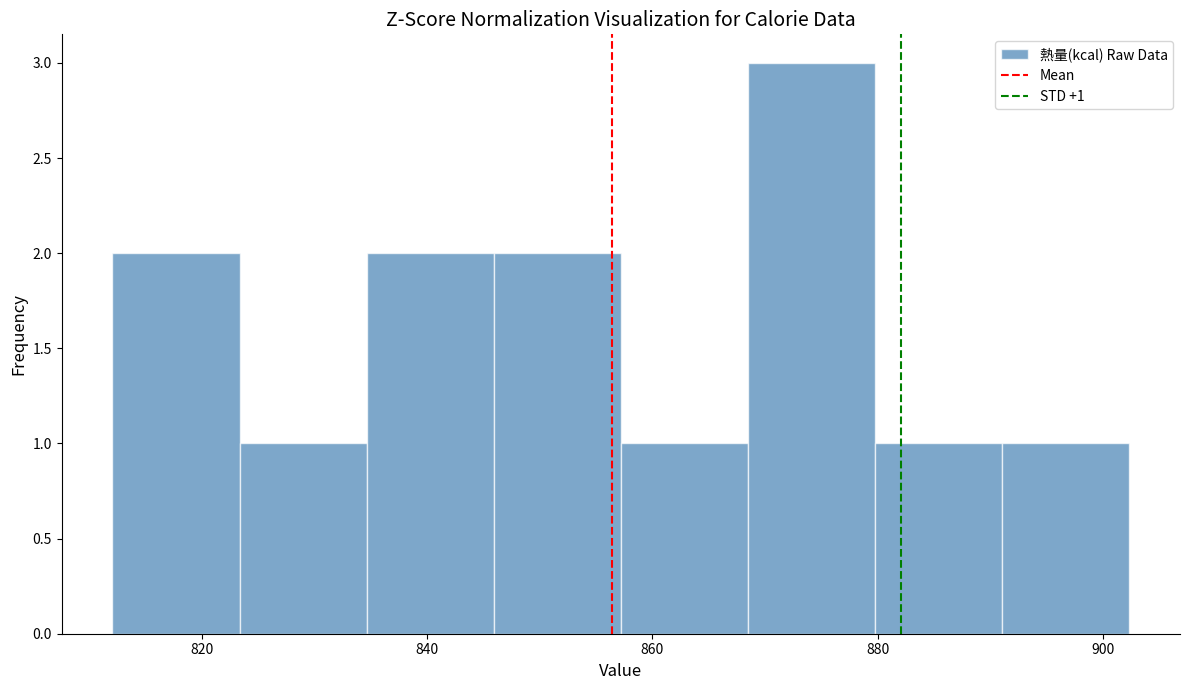

Over which range of the x-axis is the bar tallest?

868 to 880